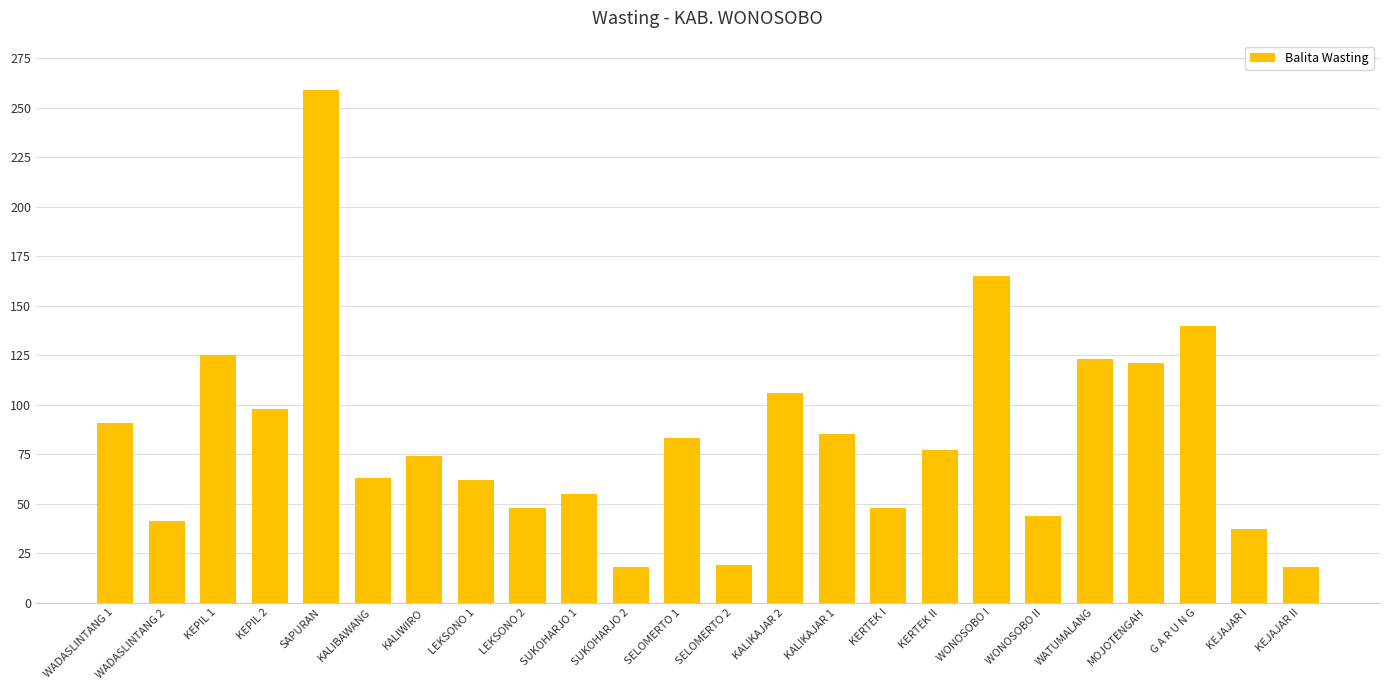

Approximately how many times larger is the value at KERTEK I compared to SELOMERTO 2?

2.5